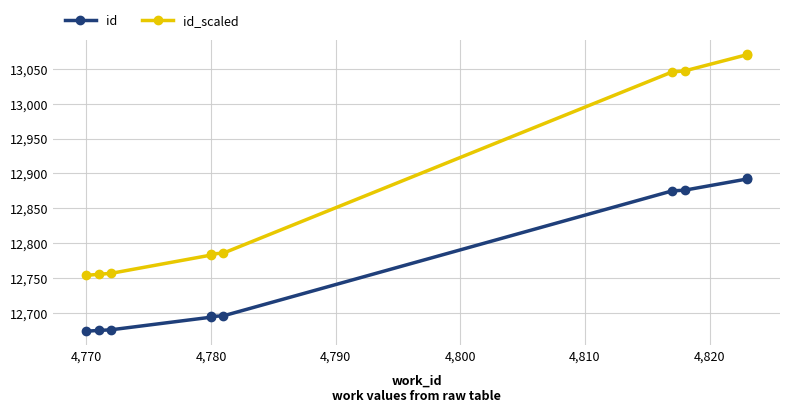

How many lines are shown in the chart?

2